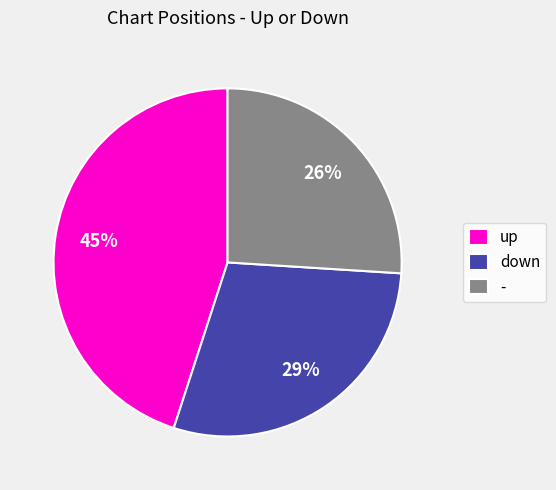

Rank the categories by value from highest to lowest.

up, down, -